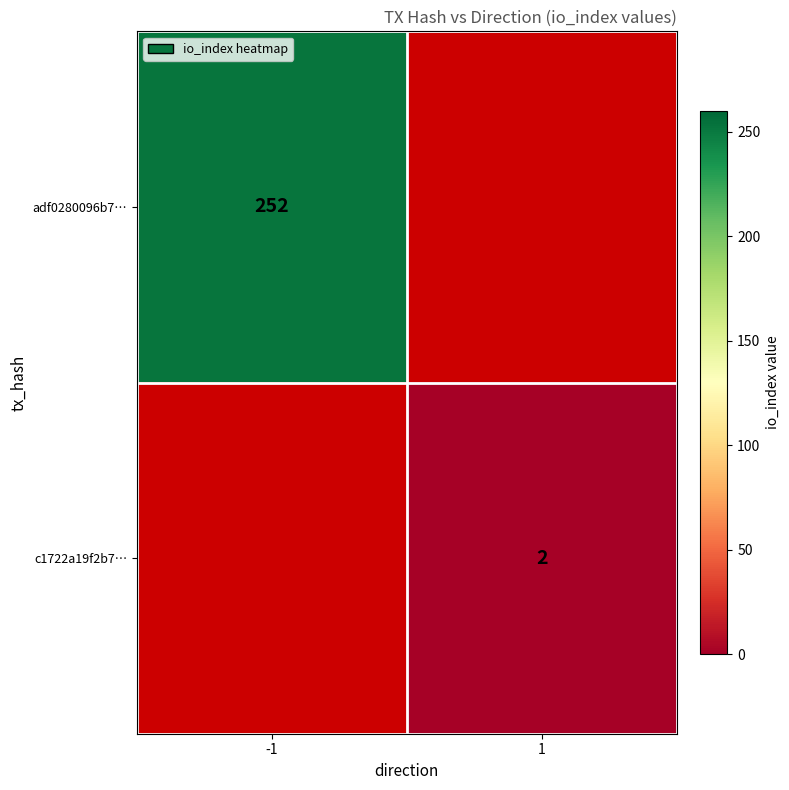

Which label corresponds to the largest value in the chart?

-1